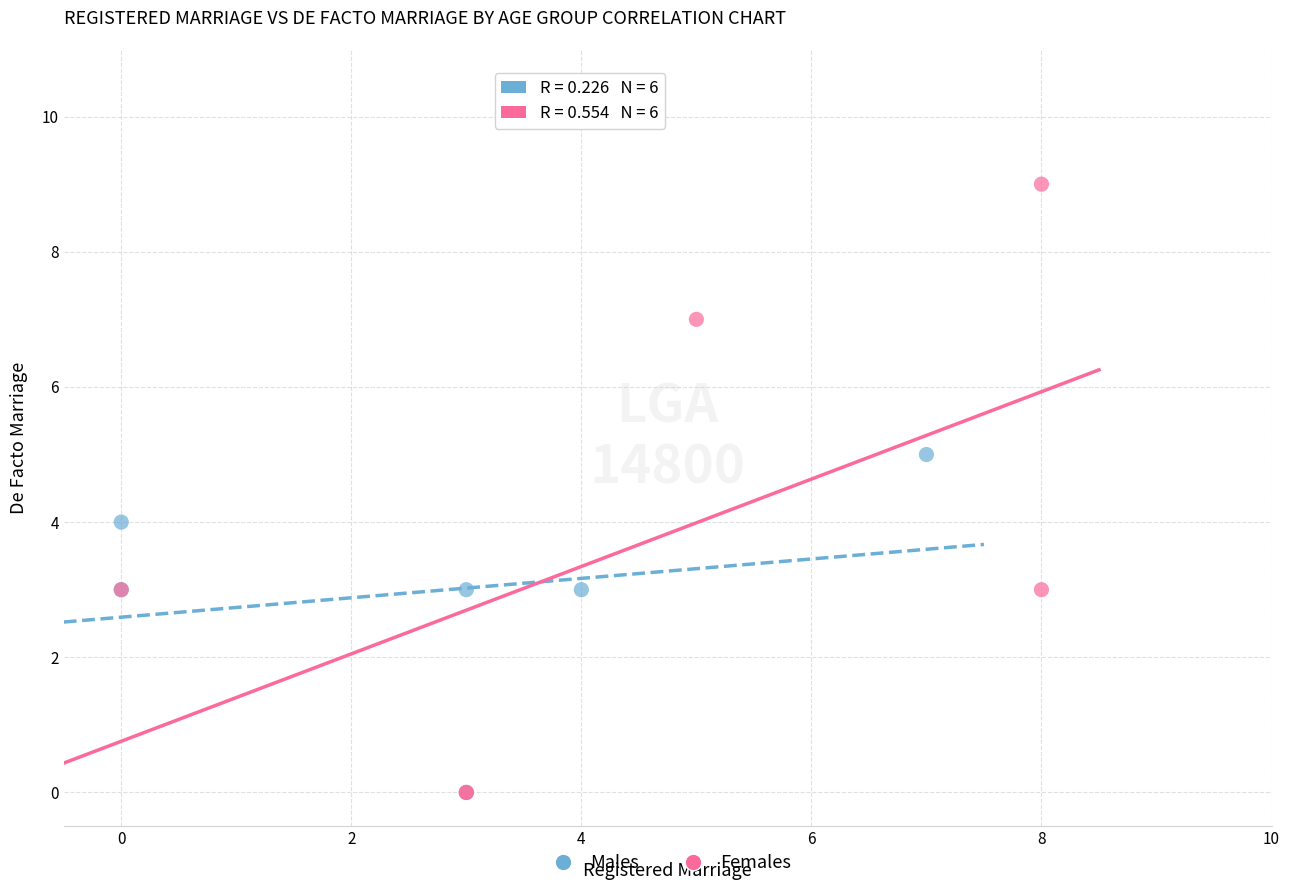

Which series reaches the maximum Y coordinate?

Females